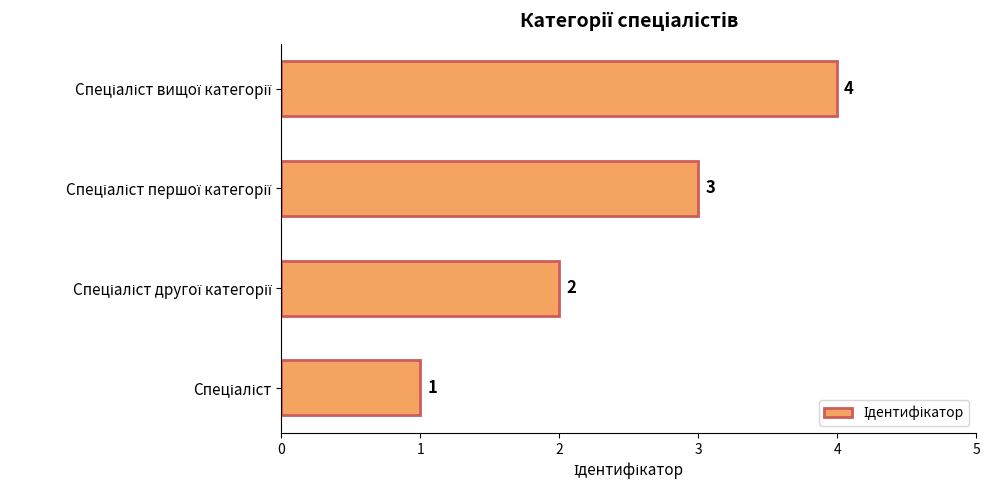

What is the difference between the maximum and minimum values?

3